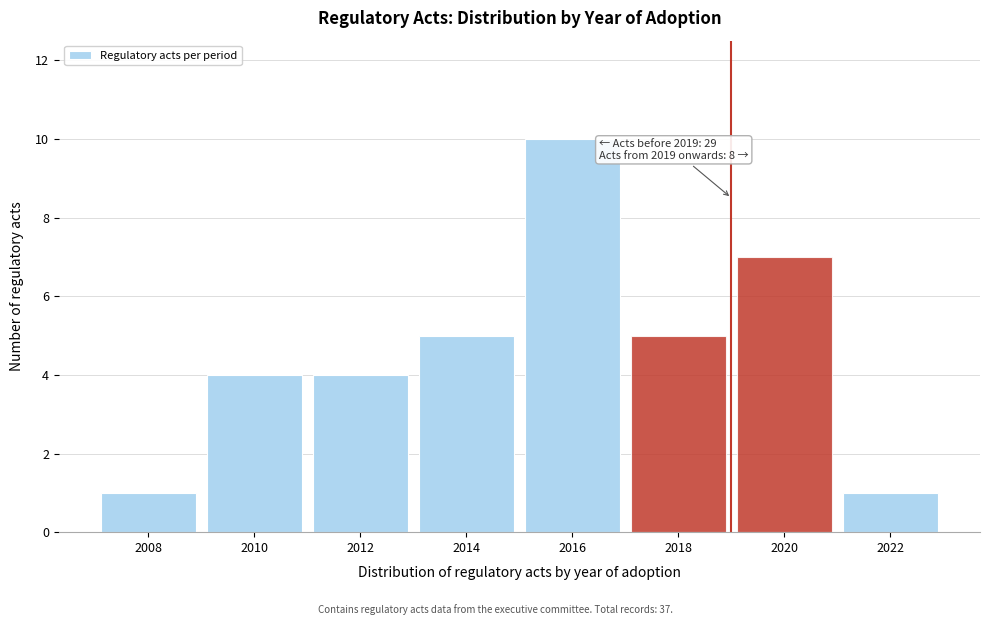

Reading left to right, what are all the values shown in this chart?

1	4	4	5	10	5	7	1